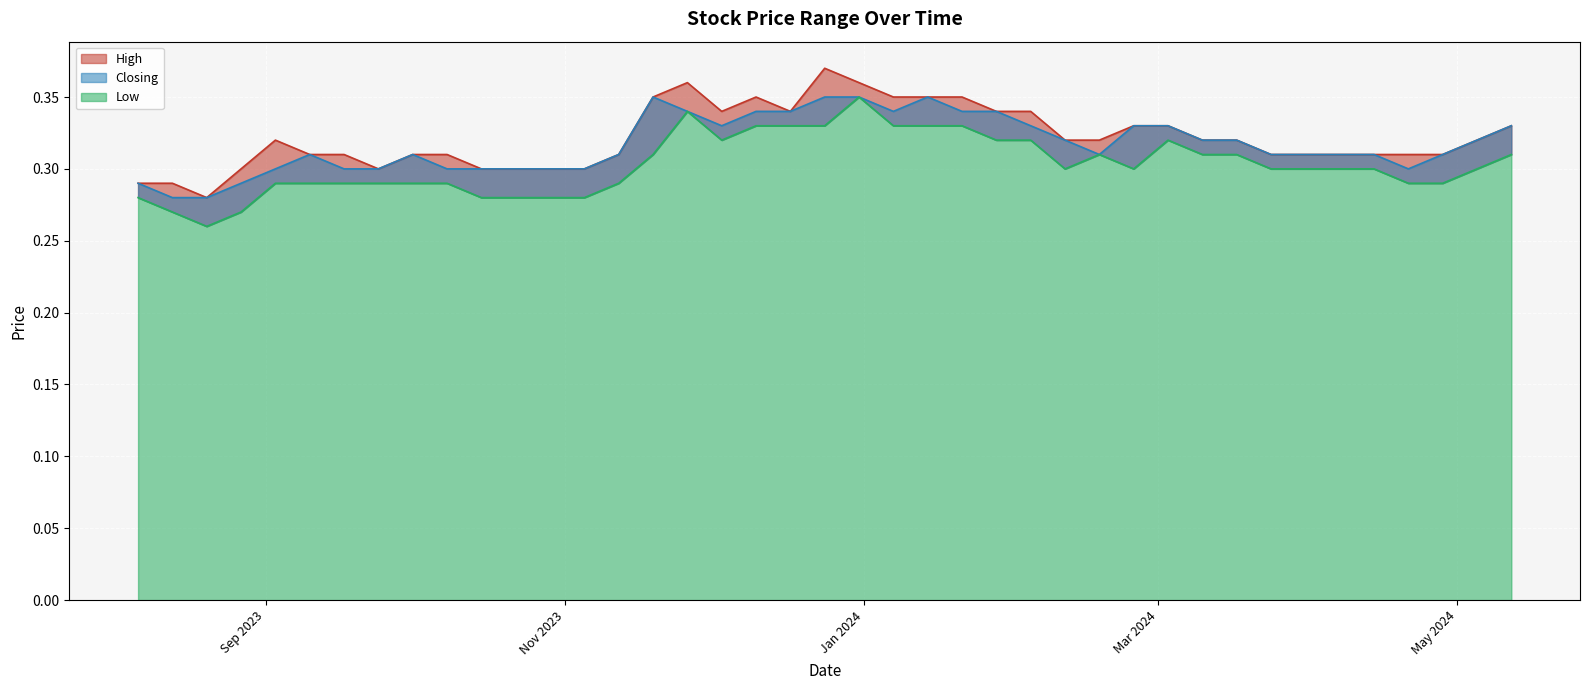

The value of High at 07/01/2024 is 0.1. True or false?

False